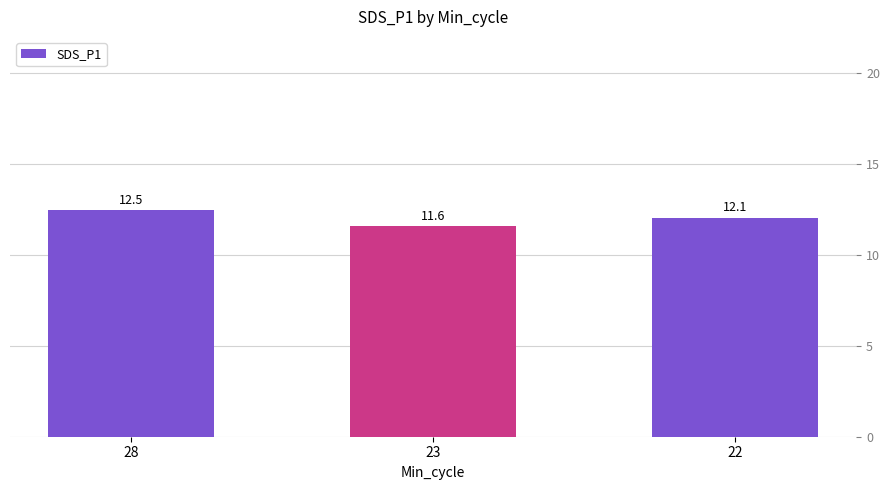

Rank the categories by value from lowest to highest.

23, 22, 28